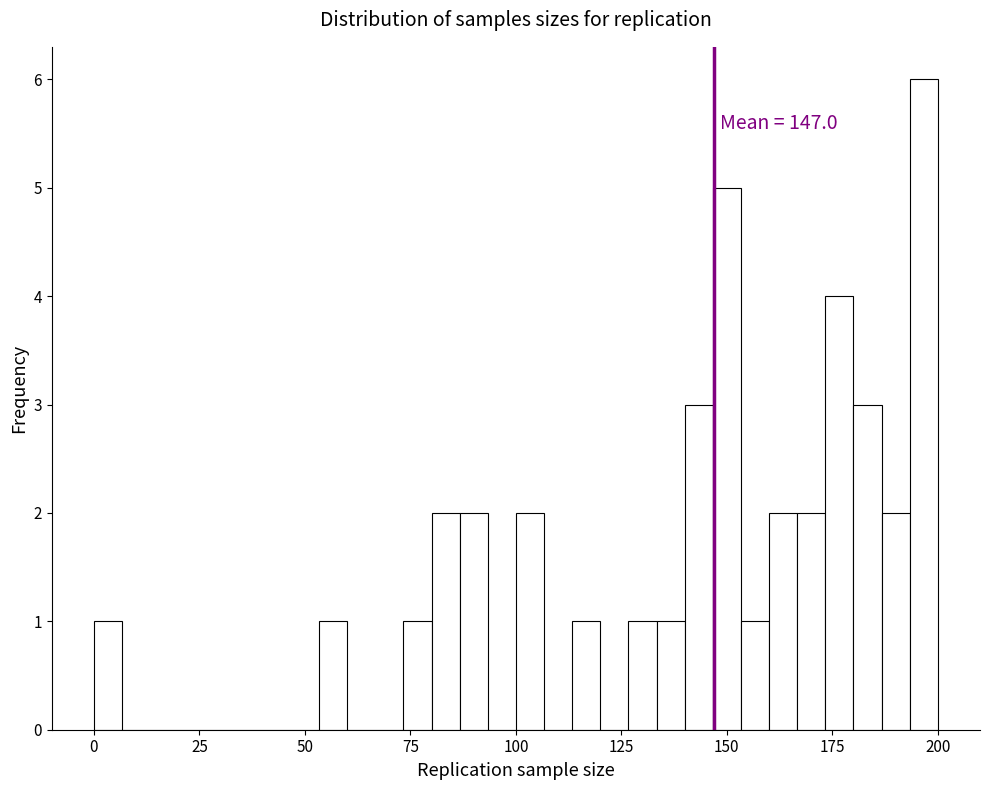

Read against the x-axis, roughly where is the centre of the tallest bar?

195